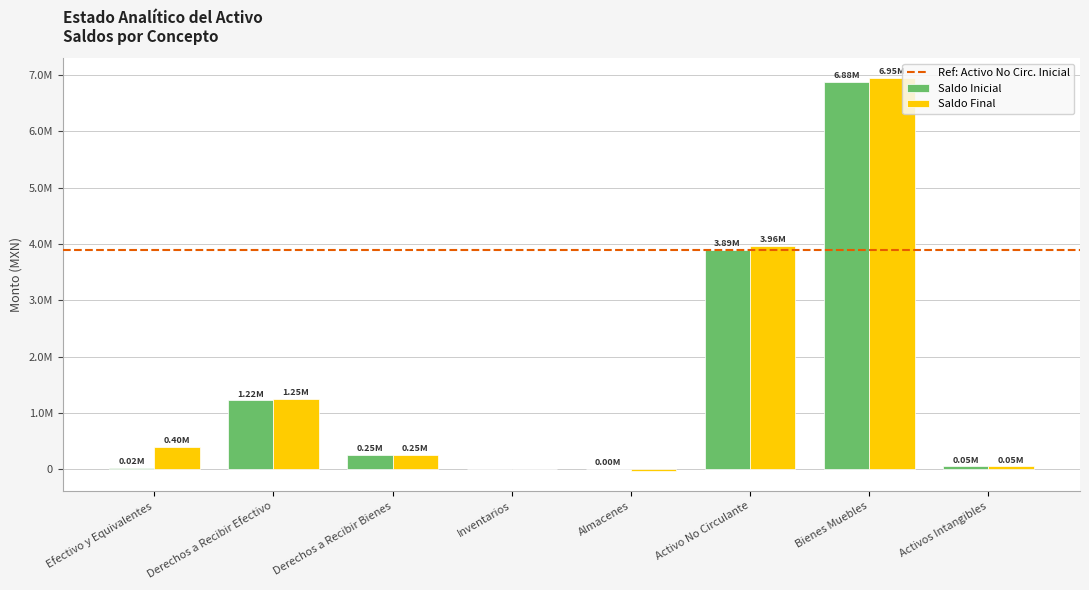

Are the bars horizontal?

No